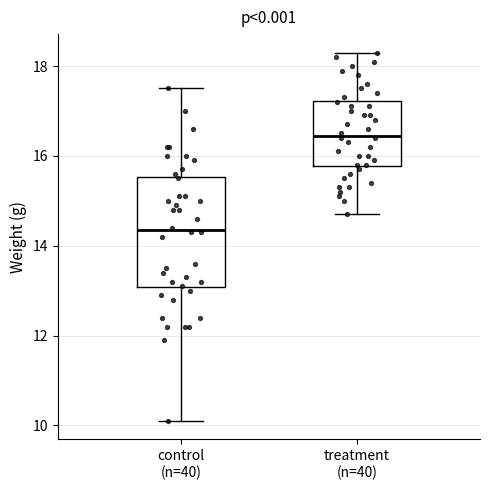

Which box has the lowest median line?

control (n=40)